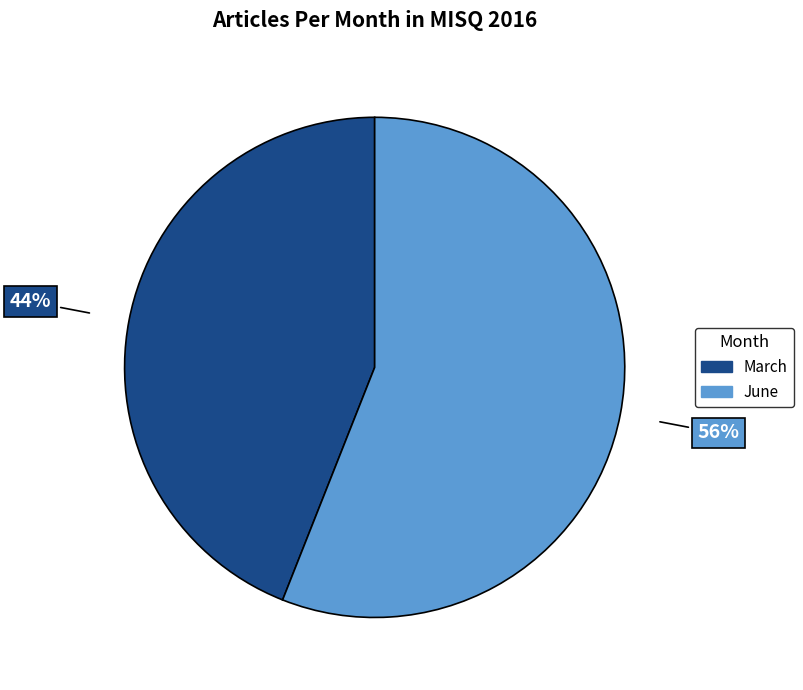

Combined, do March and June account for over 50%?

Yes